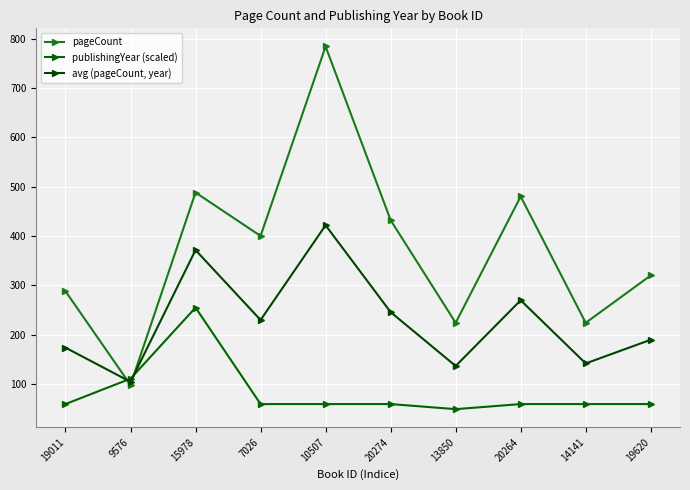

What are all the series names shown in the legend?

pageCount, publishingYear (scaled), avg (pageCount, year)